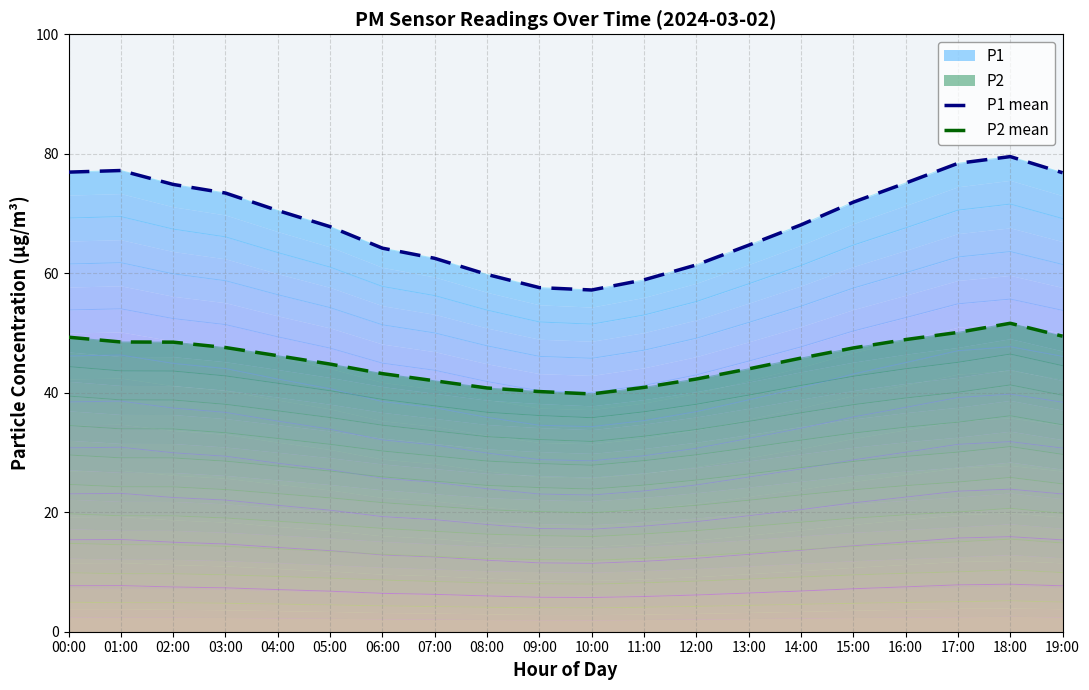

What is the value of the P2 mean point at the 8th from the left?

42.0